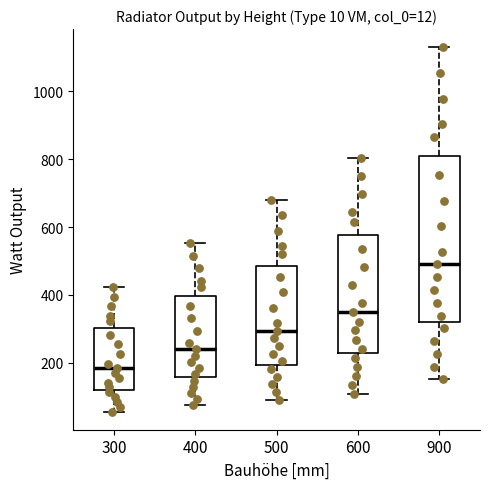

Reading left to right, read every box against the y-axis: the position of its median line, the range the box covers, and the ends of its whiskers. The values are not printed on the chart, so give them approximately, as read against the axis.

300: median 180, box 120 to 300, whiskers 60 to 420
400: median 240, box 160 to 400, whiskers 80 to 560
500: median 300, box 200 to 480, whiskers 100 to 680
600: median 340, box 220 to 580, whiskers 100 to 800
900: median 500, box 320 to 800, whiskers 160 to 1140